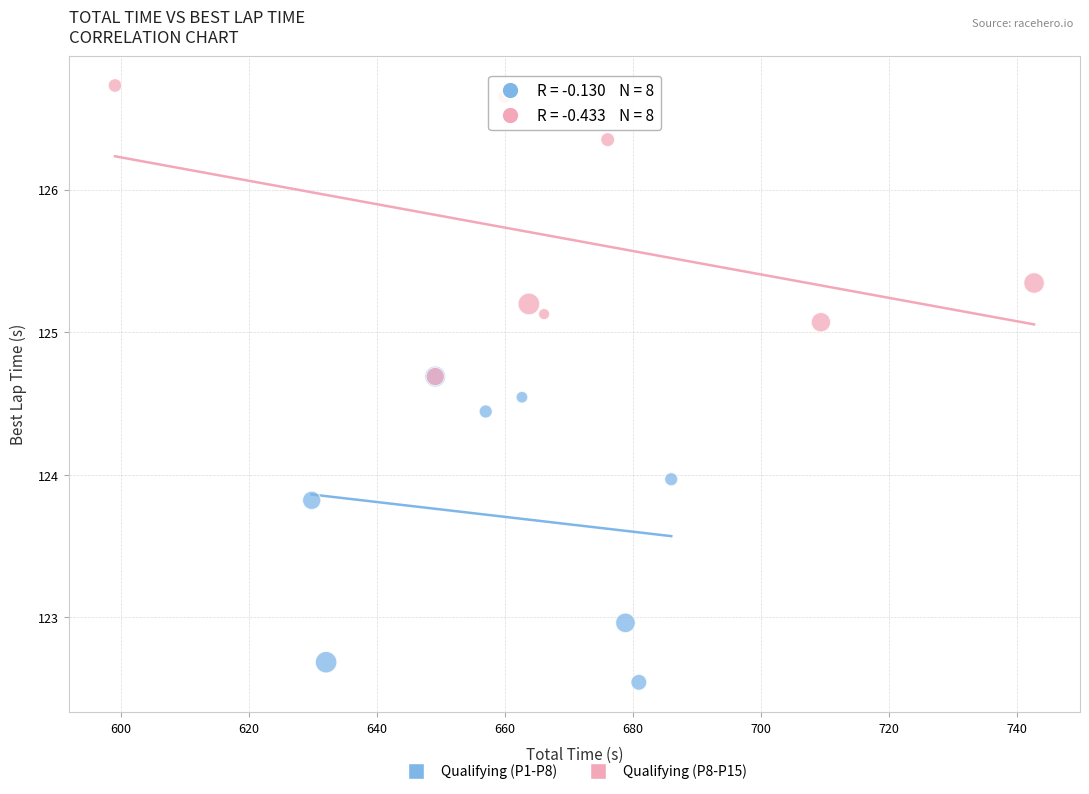

Which series contains the highest Y value?

Qualifying (P8-P15)